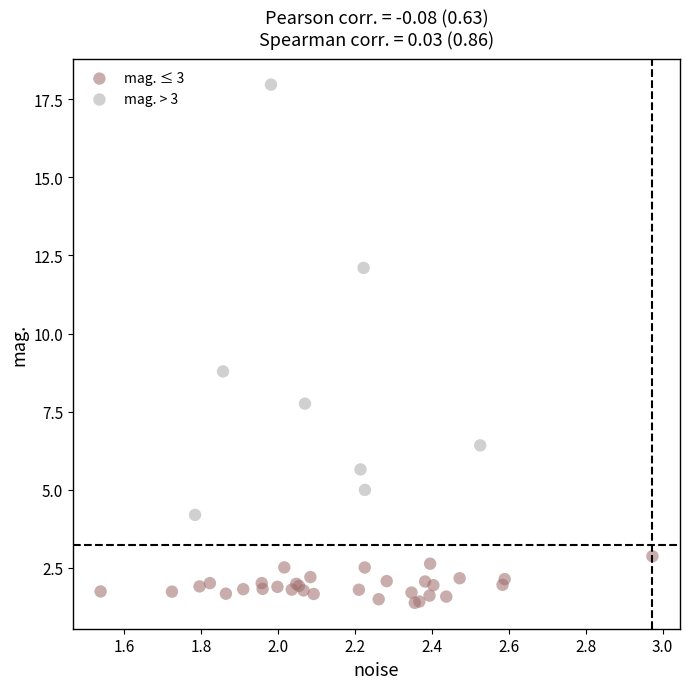

Which series contains the lowest Y value?

mag. ≤ 3